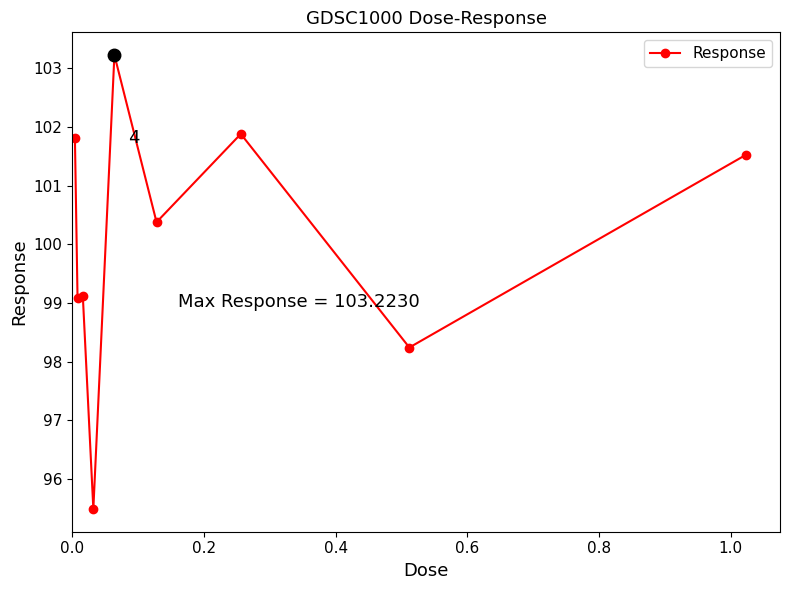

What is the value of the 6th point from the left?

100.4